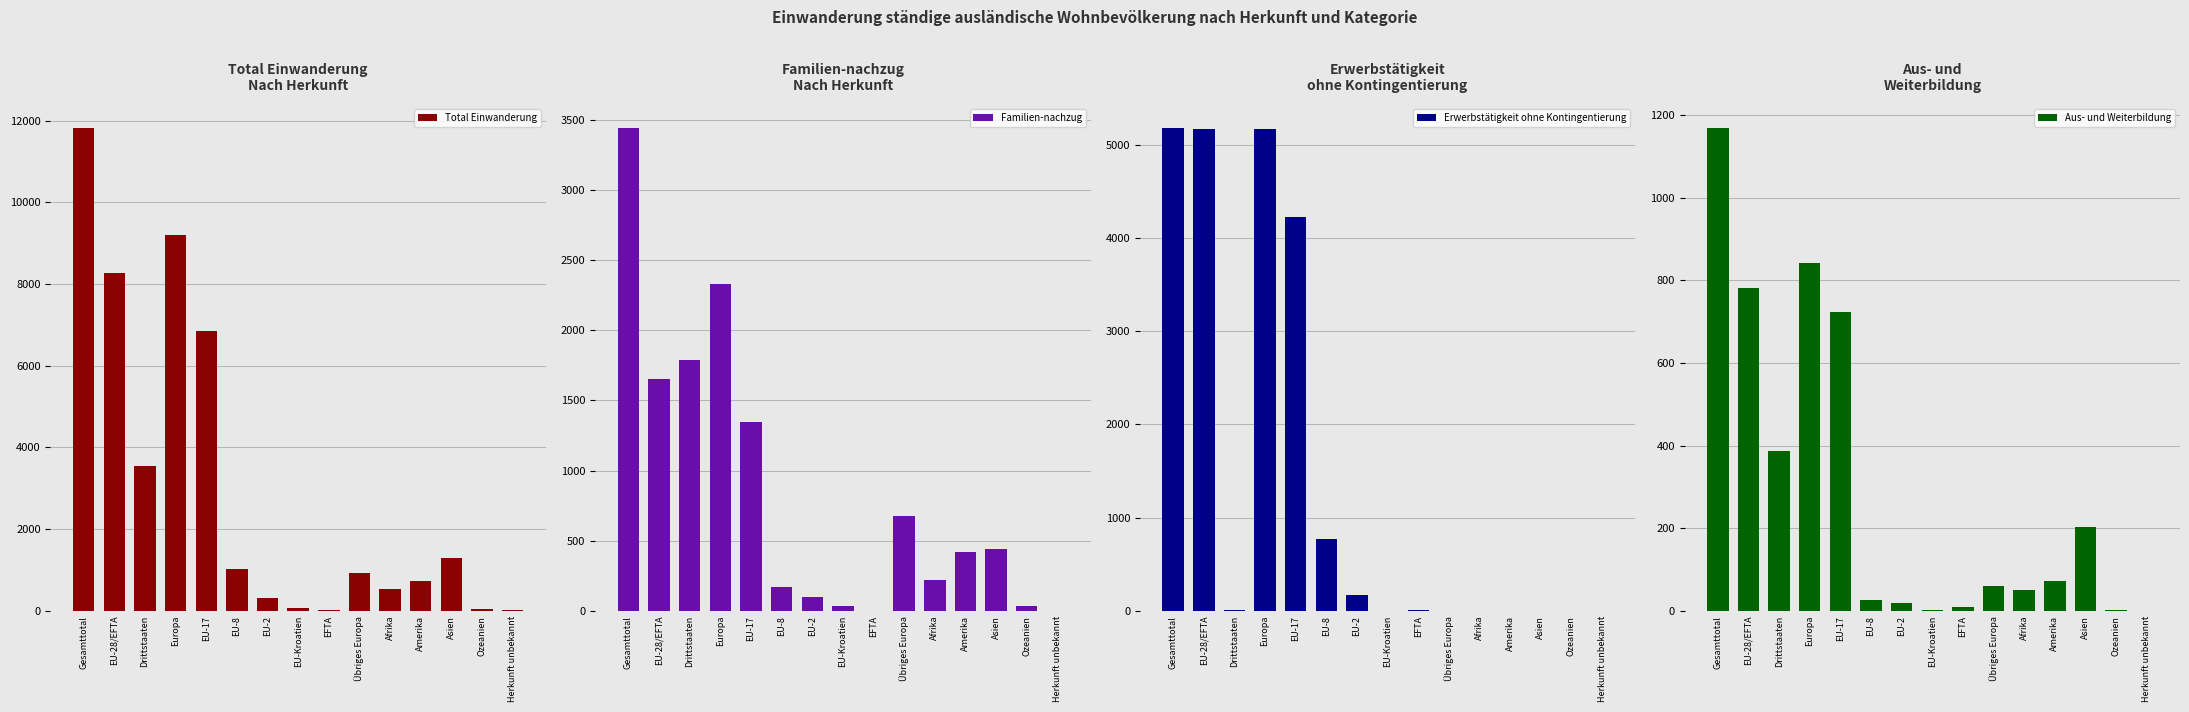

At which category is the sum across all series the highest?

Gesamttotal